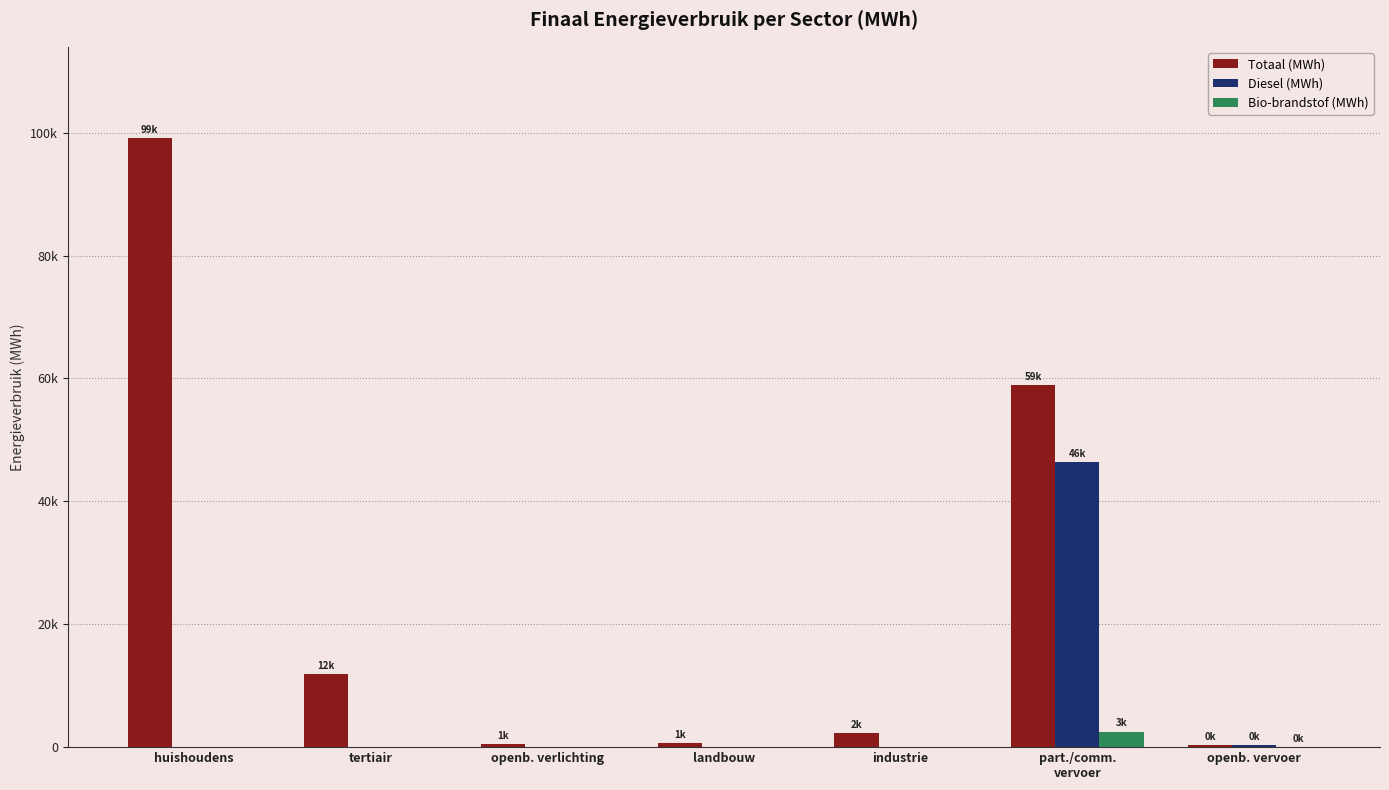

What is the highest value of the Totaal (MWh) series?

99115.3